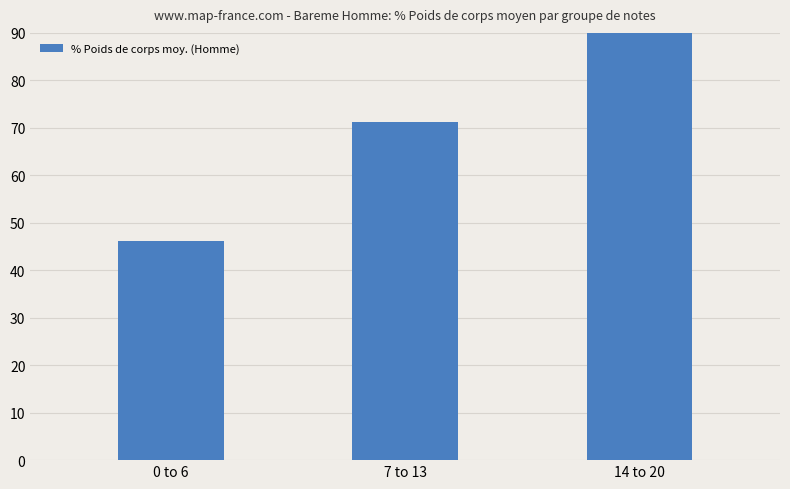

Where does the data first go above 71?

7 to 13